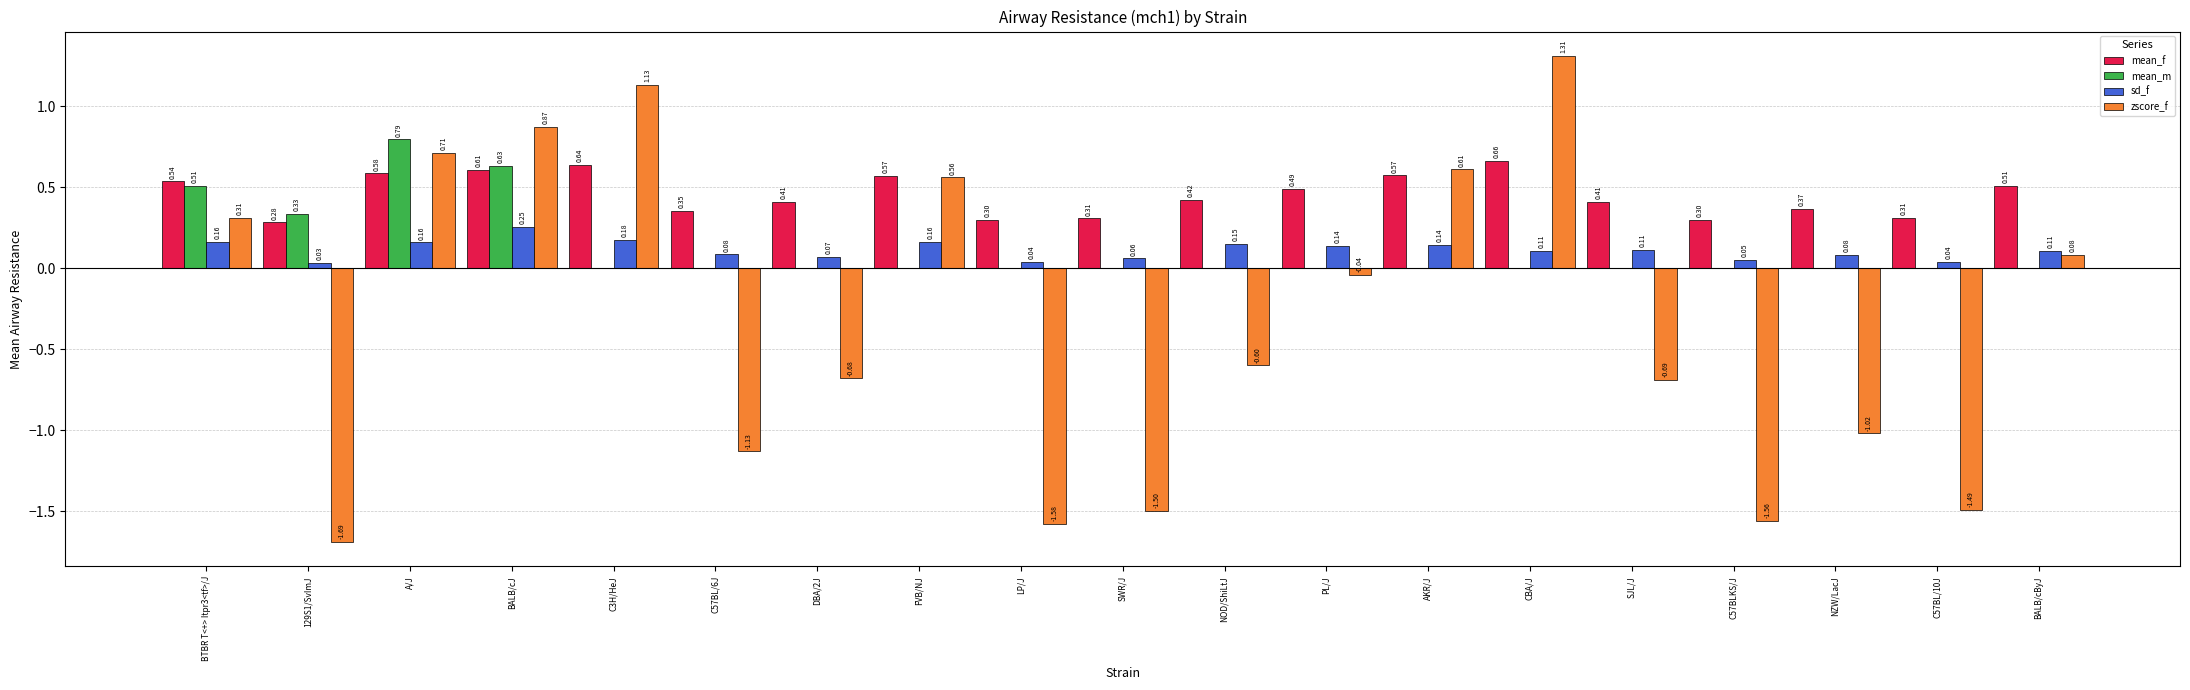

What are all the series names shown in the legend?

mean_f, mean_m, sd_f, zscore_f